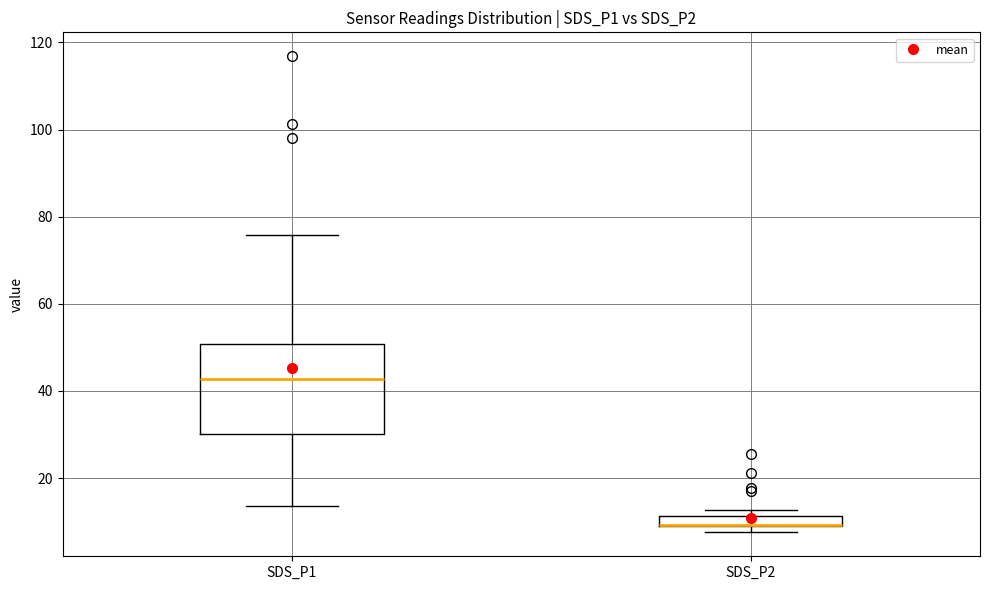

Comparing the boxes themselves (not the whiskers), which one is the tallest?

SDS_P1